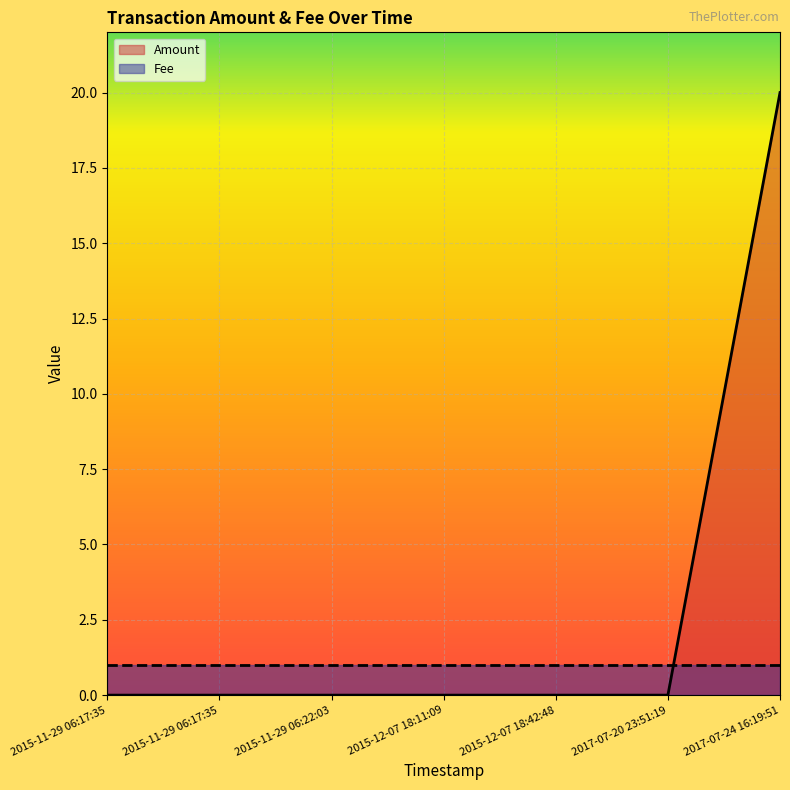

List the labels in order of value, smallest first.

2015-11-29 06:17:35, 2015-11-29 06:17:35, 2015-11-29 06:22:03, 2015-12-07 18:11:09, 2015-12-07 18:42:48, 2017-07-20 23:51:19, 2017-07-24 16:19:51